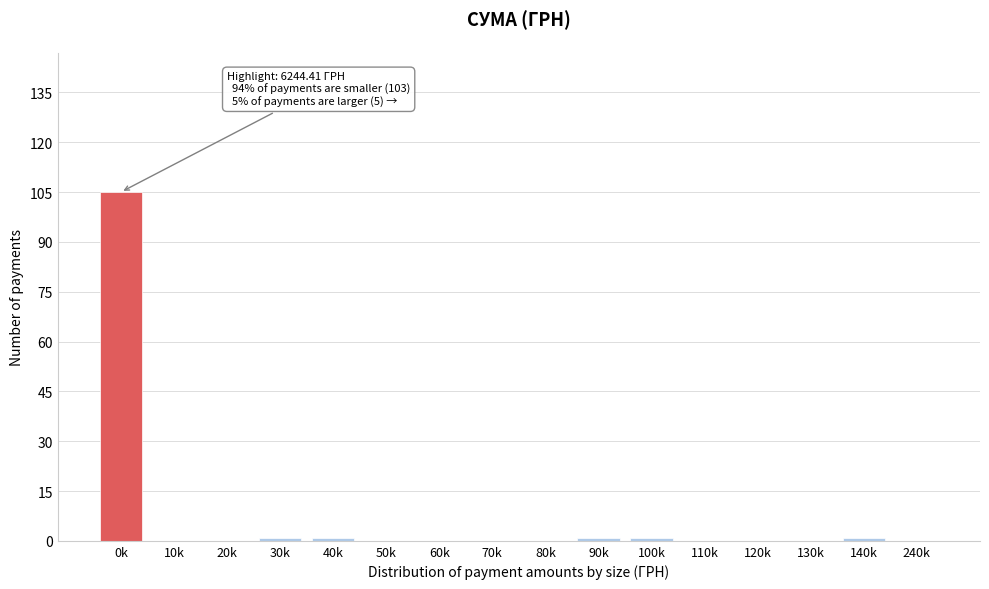

Reading right to left, what are all the values shown in this chart?

240k=0	140k=1	130k=0	120k=0	110k=0	100k=1	90k=1	80k=0	70k=0	60k=0	50k=0	40k=1	30k=1	20k=0	10k=0	0k=105